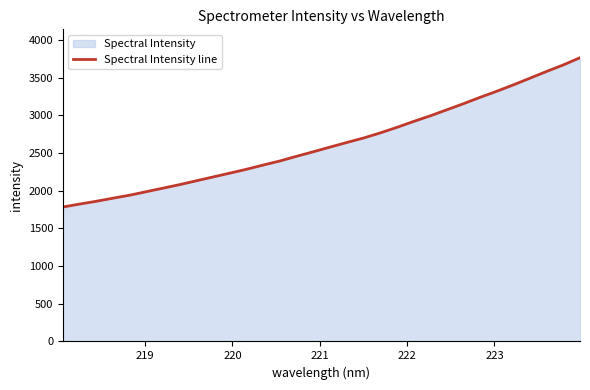

What is the maximum value shown in the chart?

3766.5